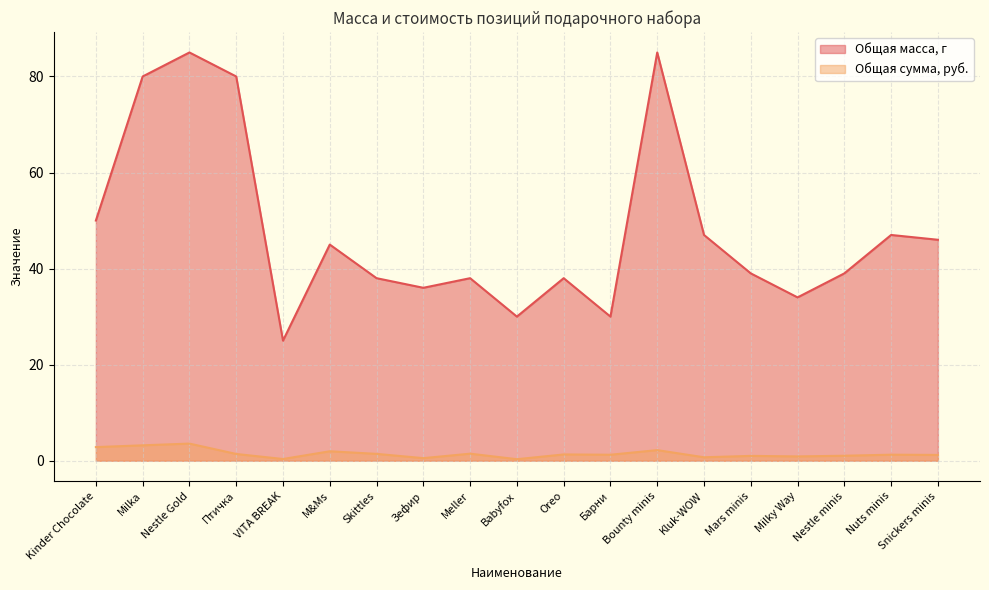

What is the smallest value displayed?

0.3